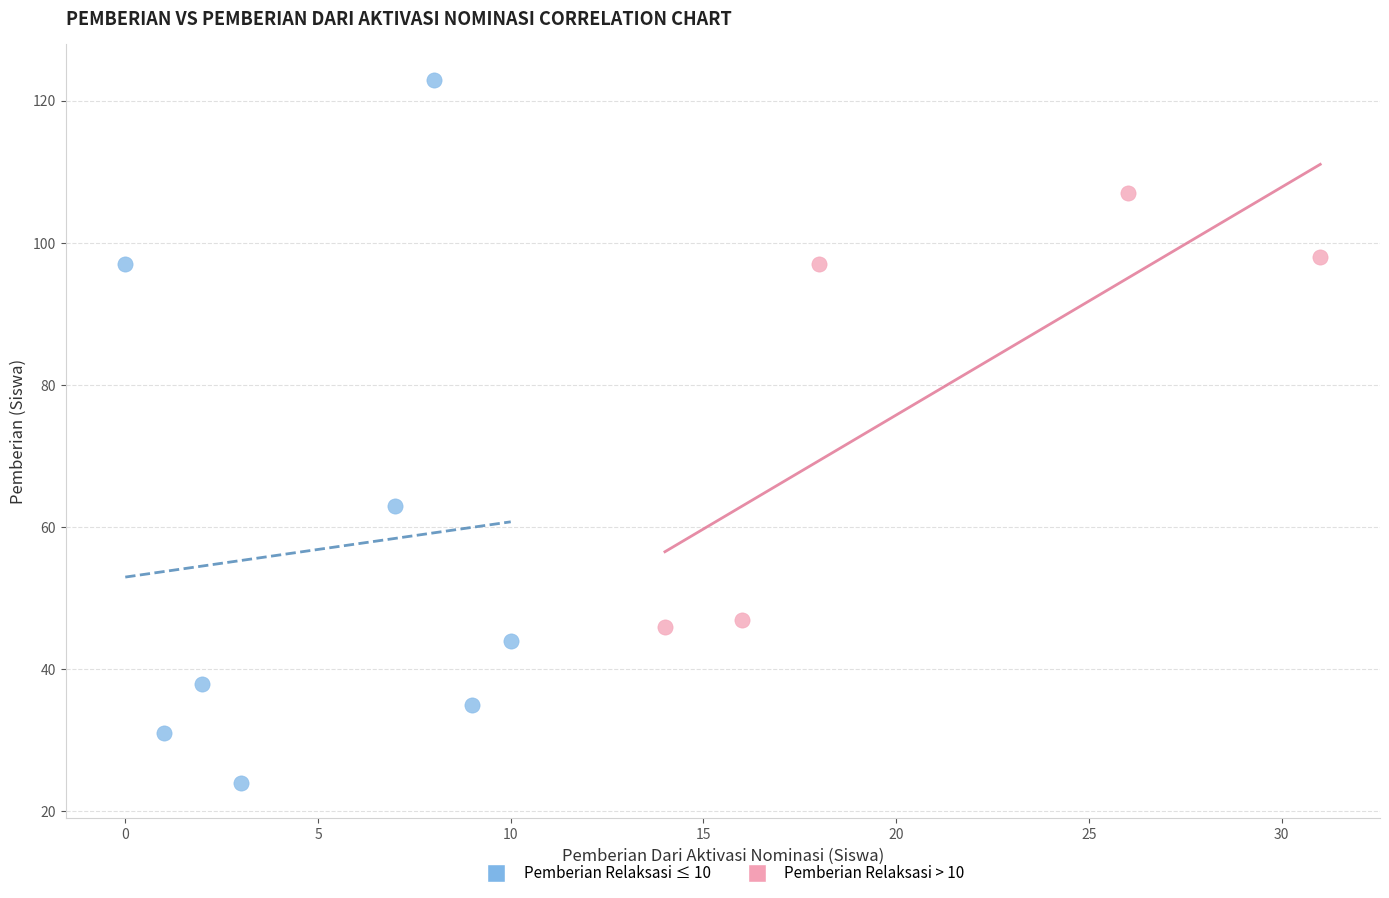

What are all the series names shown in the legend?

Pemberian Relaksasi ≤ 10, Pemberian Relaksasi > 10